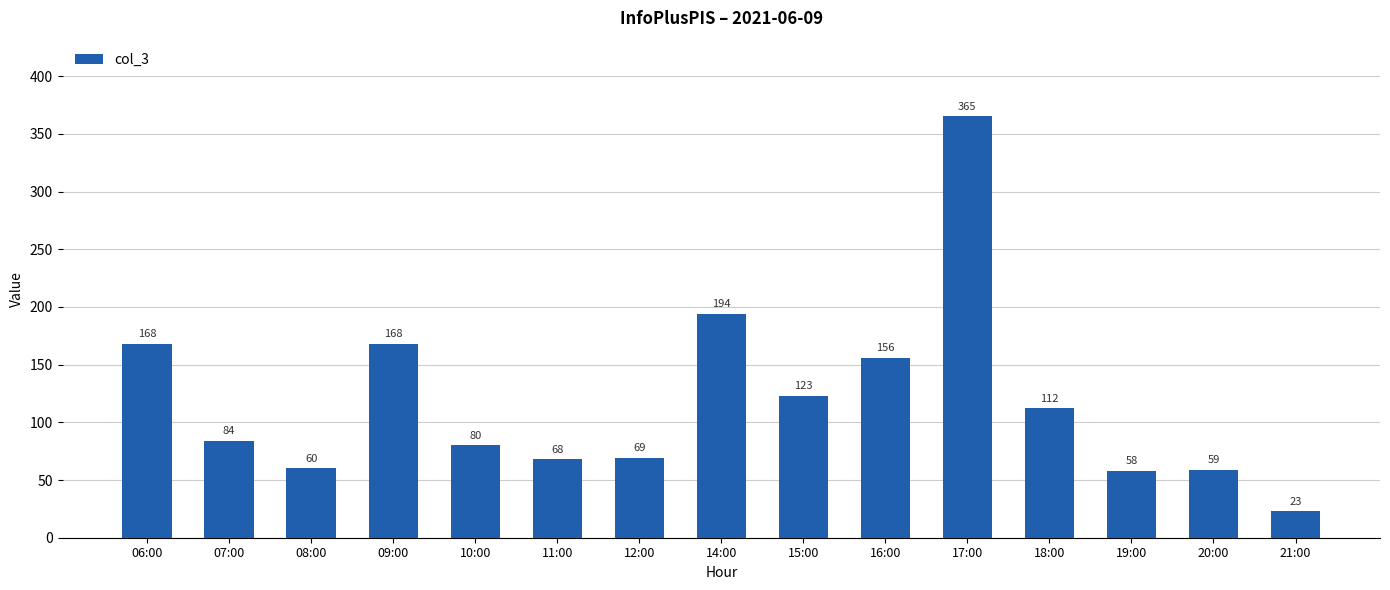

The chart shows a value of 168 at 06:00. True or false?

True